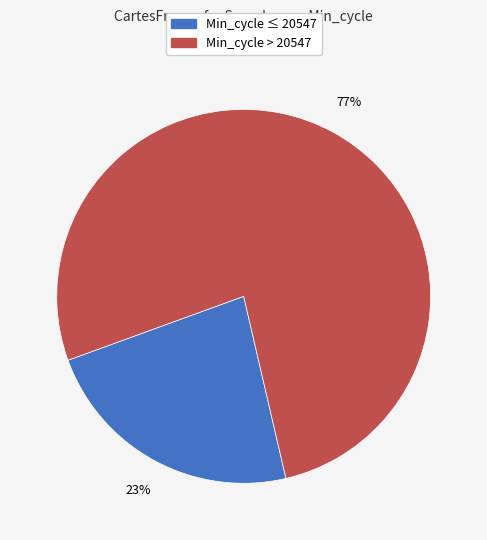

To the nearest percent, what is the average slice percentage?

50%